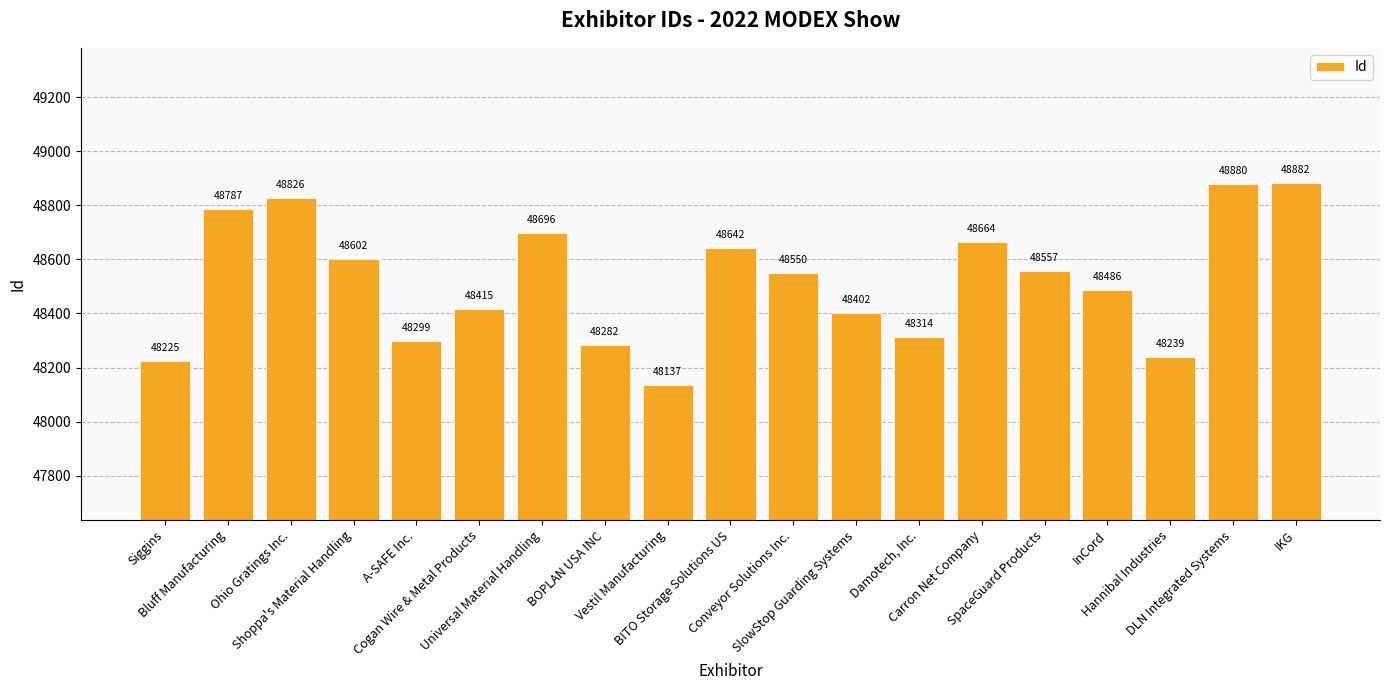

What is the minimum value shown in the chart?

48137